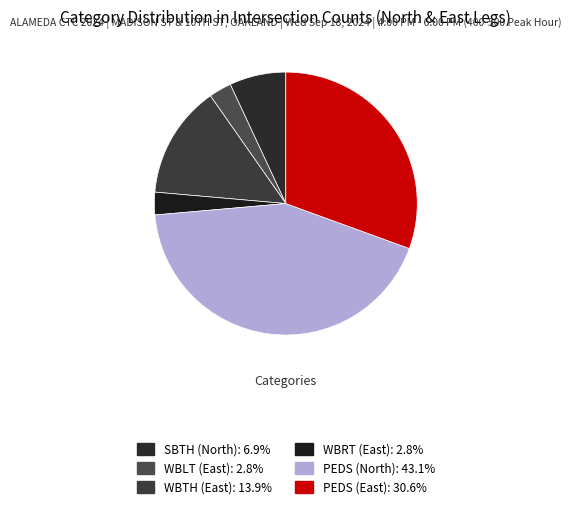

How many segments does this pie chart have?

6